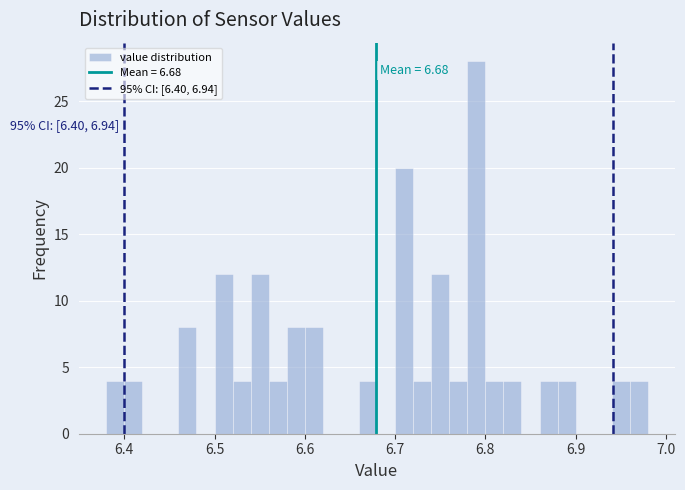

Around what value on the x-axis is the tallest bar? Give the approximate position of its centre, as read against the axis.

6.79